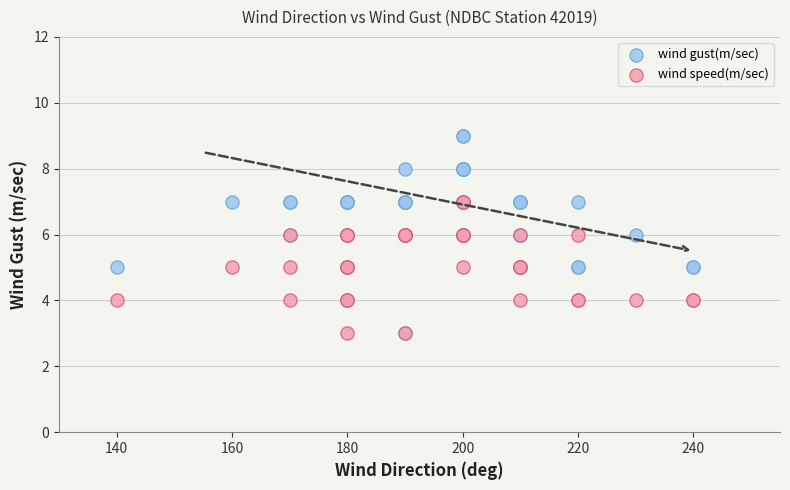

Which series reaches the maximum Y coordinate?

wind gust(m/sec)